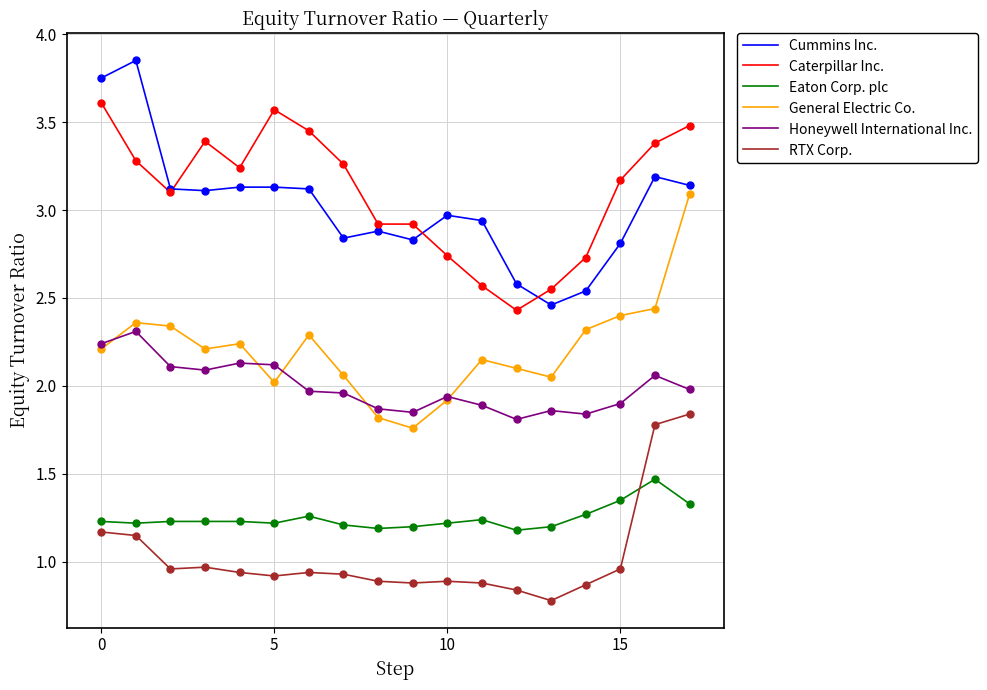

True or false: Caterpillar Inc. and Eaton Corp. plc cross at least once.

False